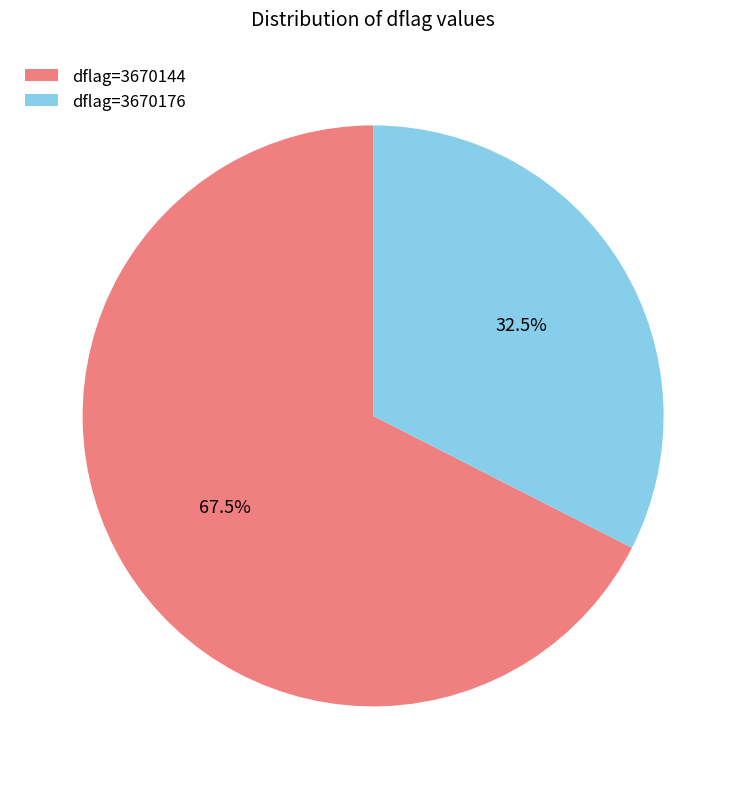

Approximately how many times larger is the value at dflag=3670144 compared to dflag=3670176?

2.1